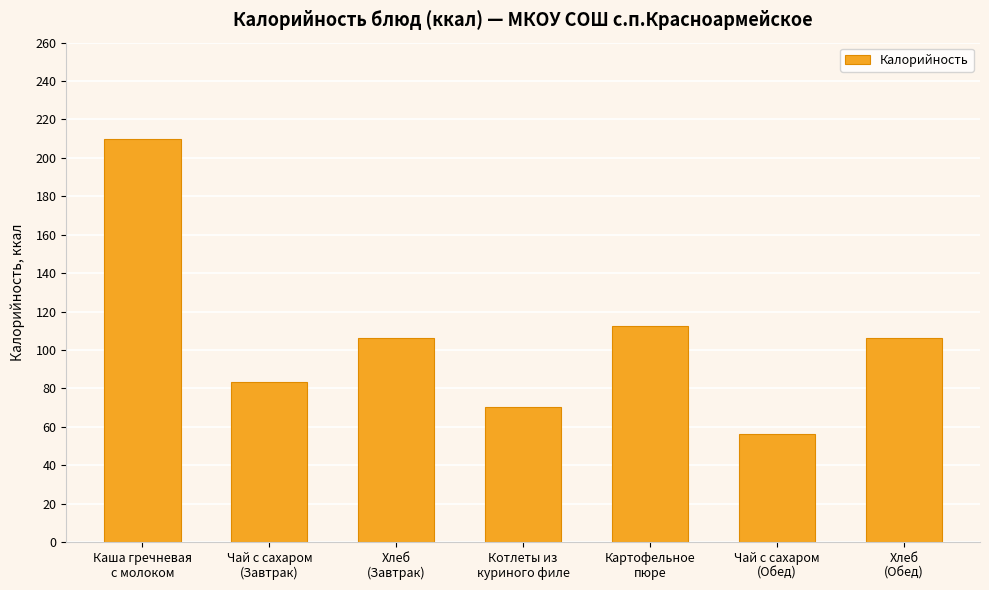

The chart shows a value of 149.5 at Хлеб
(Завтрак). True or false?

False